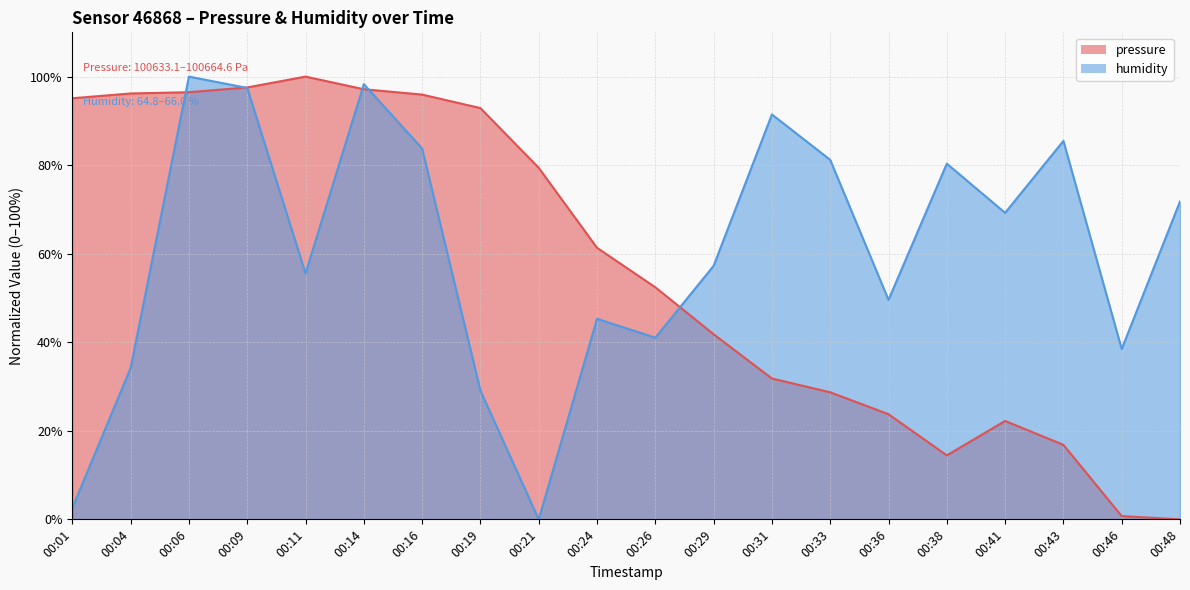

Which label corresponds to the largest value in the chart?

00:11